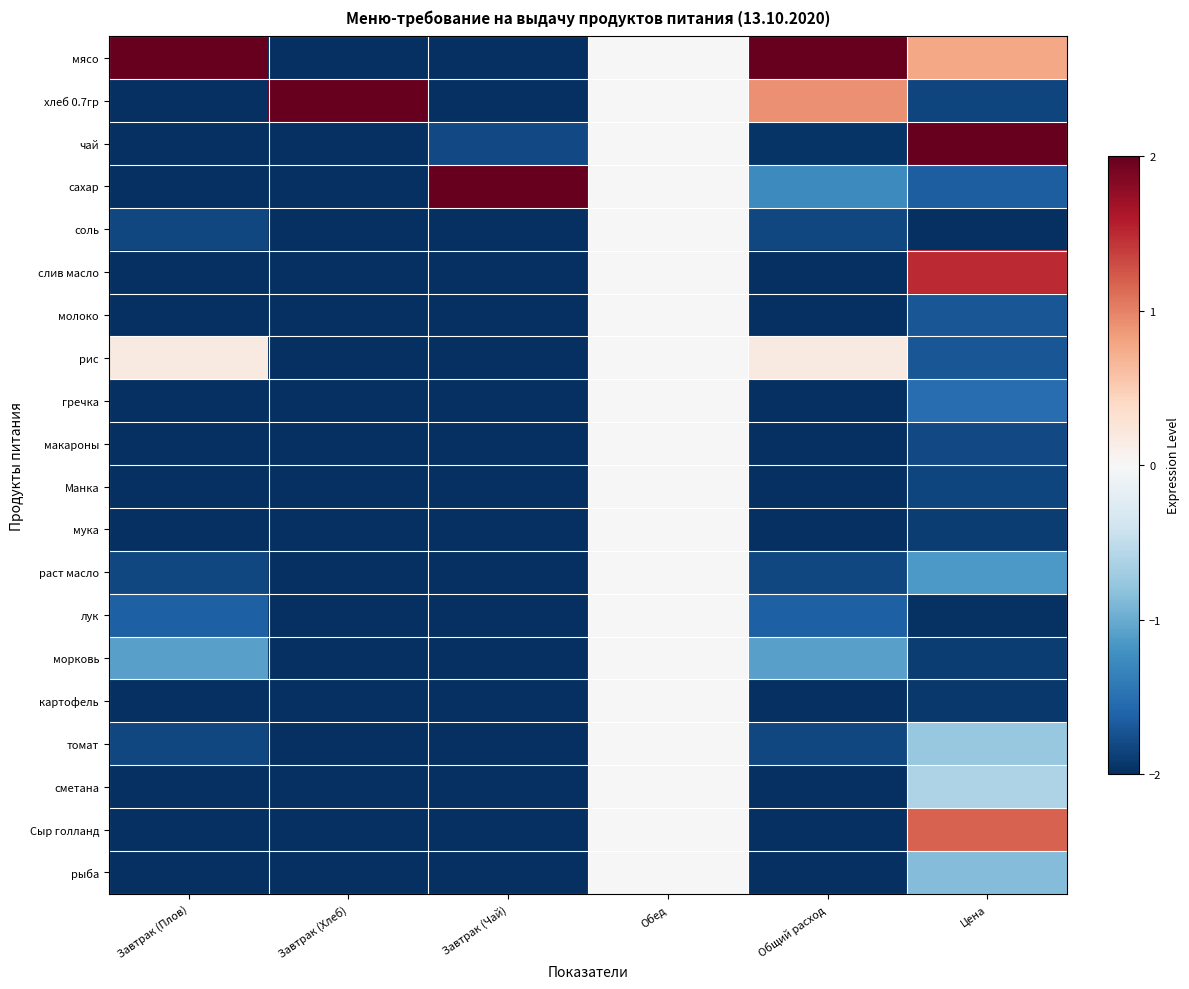

Which has a higher value, Обед or Завтрак (Плов)?

Завтрак (Плов)